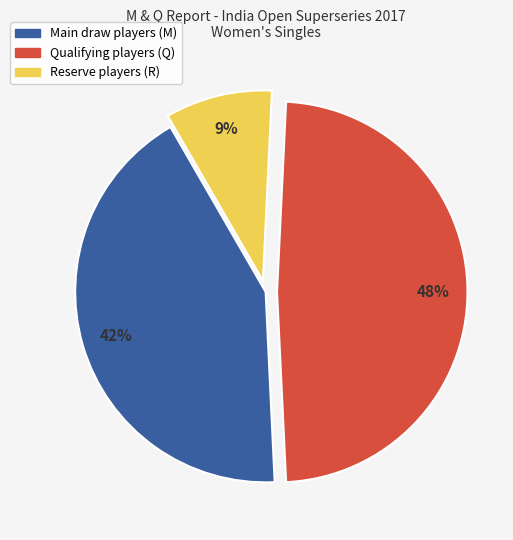

Is there a majority slice in this chart?

No